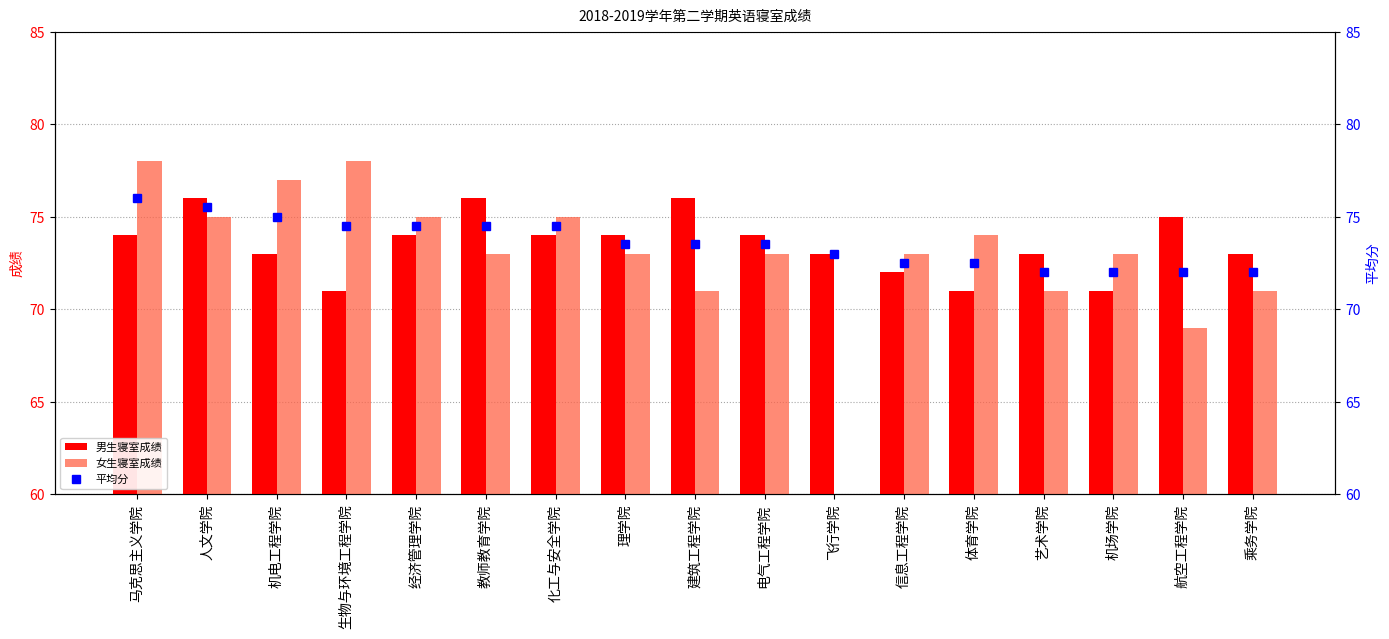

What are all the series names shown in the legend?

男生寝室成绩, 女生寝室成绩, 平均分